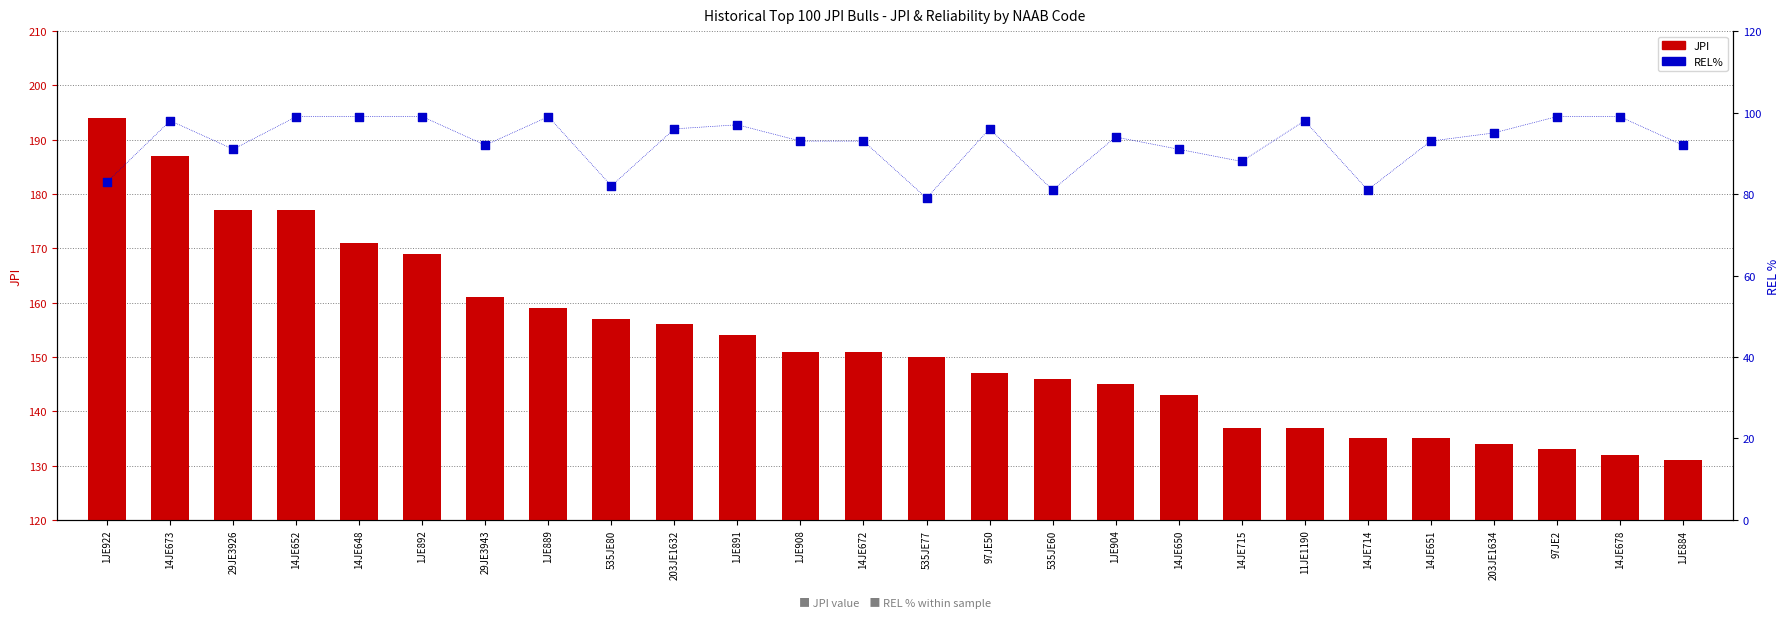

Which series reaches the minimum Y coordinate?

REL%